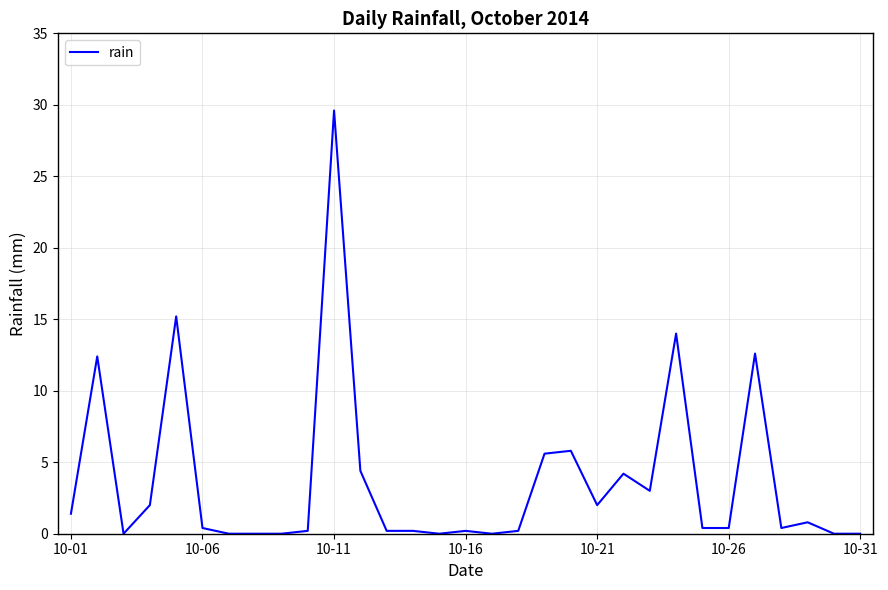

How many series are shown in this chart?

1